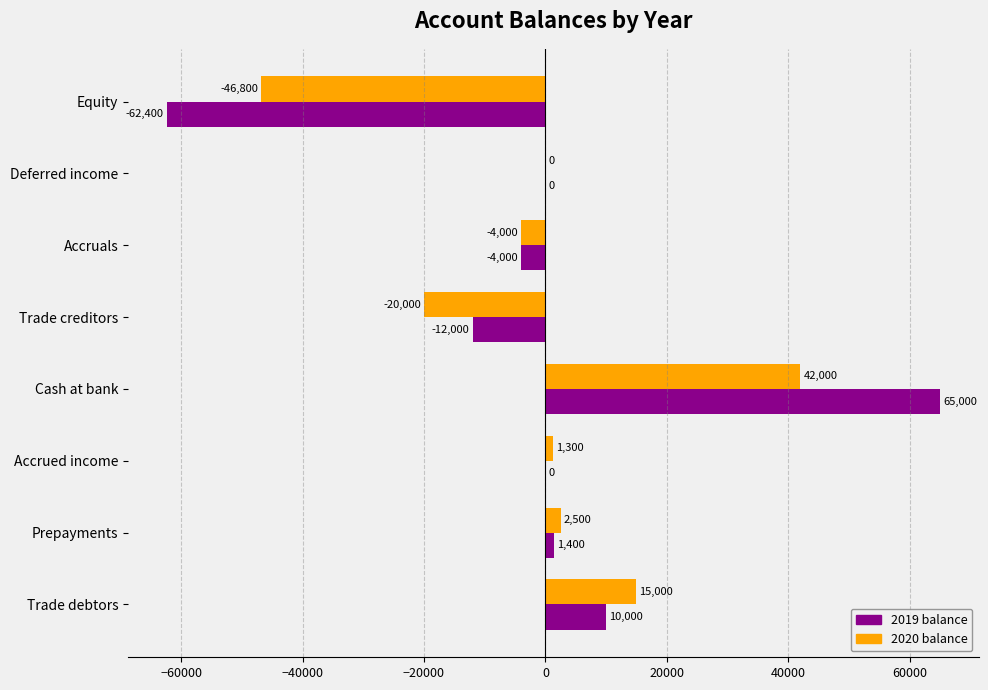

Which category has the highest value across all series?

Cash at bank